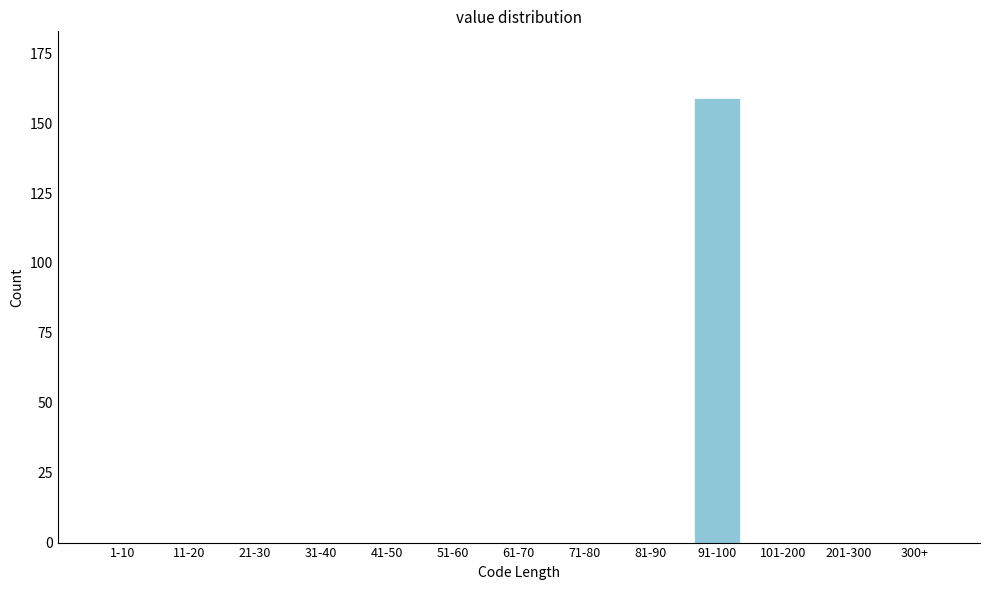

Reading left to right, list all the values displayed in this chart.

1-10=0	11-20=0	21-30=0	31-40=0	41-50=0	51-60=0	61-70=0	71-80=0	81-90=0	91-100=159	101-200=0	201-300=0	300+=0